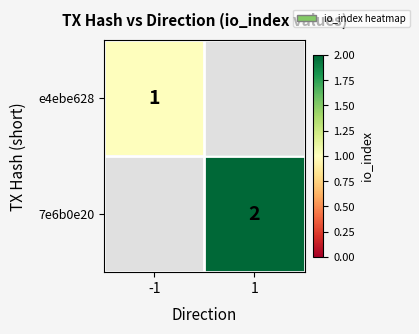

The value of e4ebe628 at -1 is 1. True or false?

True